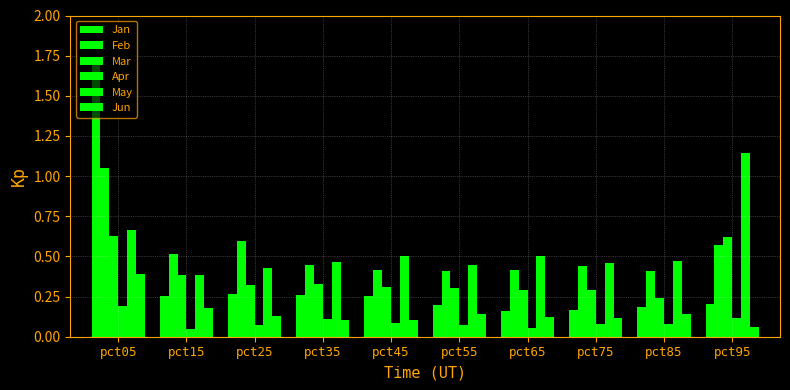

How many bars are there in each group?

6